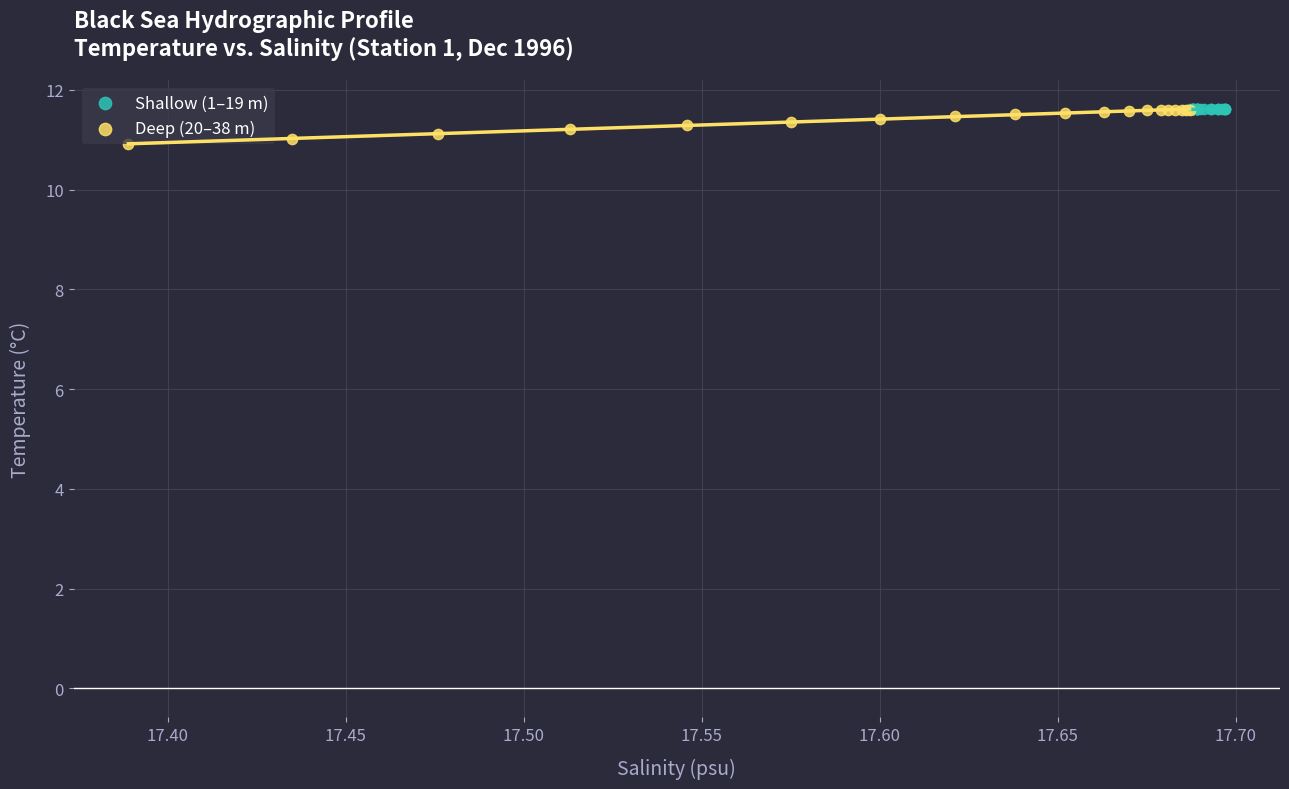

Which series has the widest spread of Y values?

Deep (20–38 m)